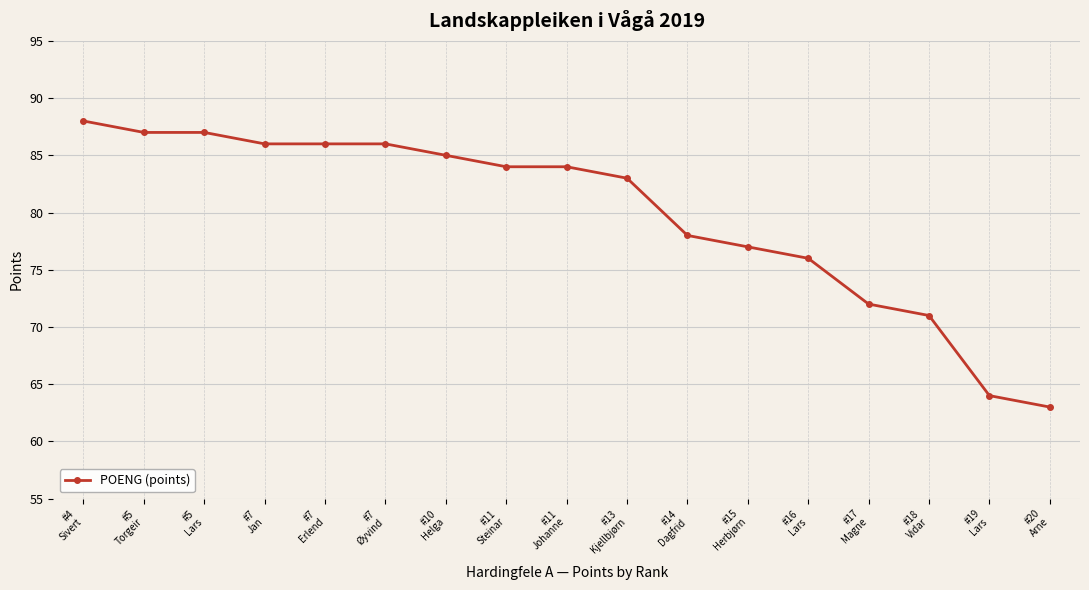

Does the chart have visible grid lines?

Yes